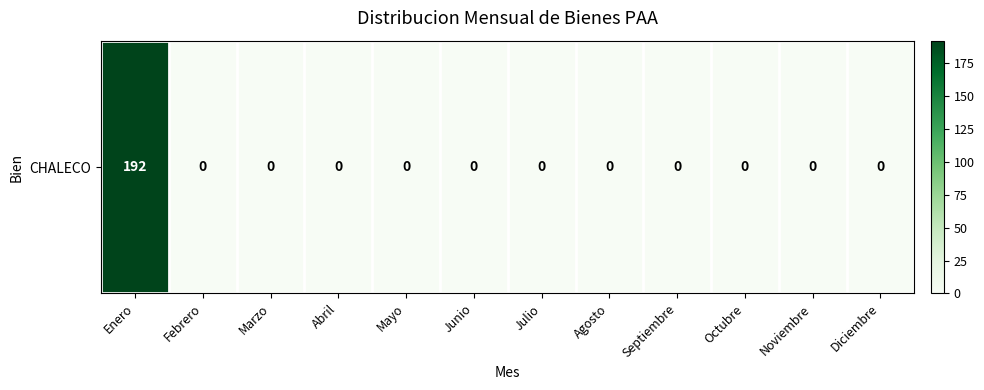

What is the change in value from Enero to Noviembre?

-192